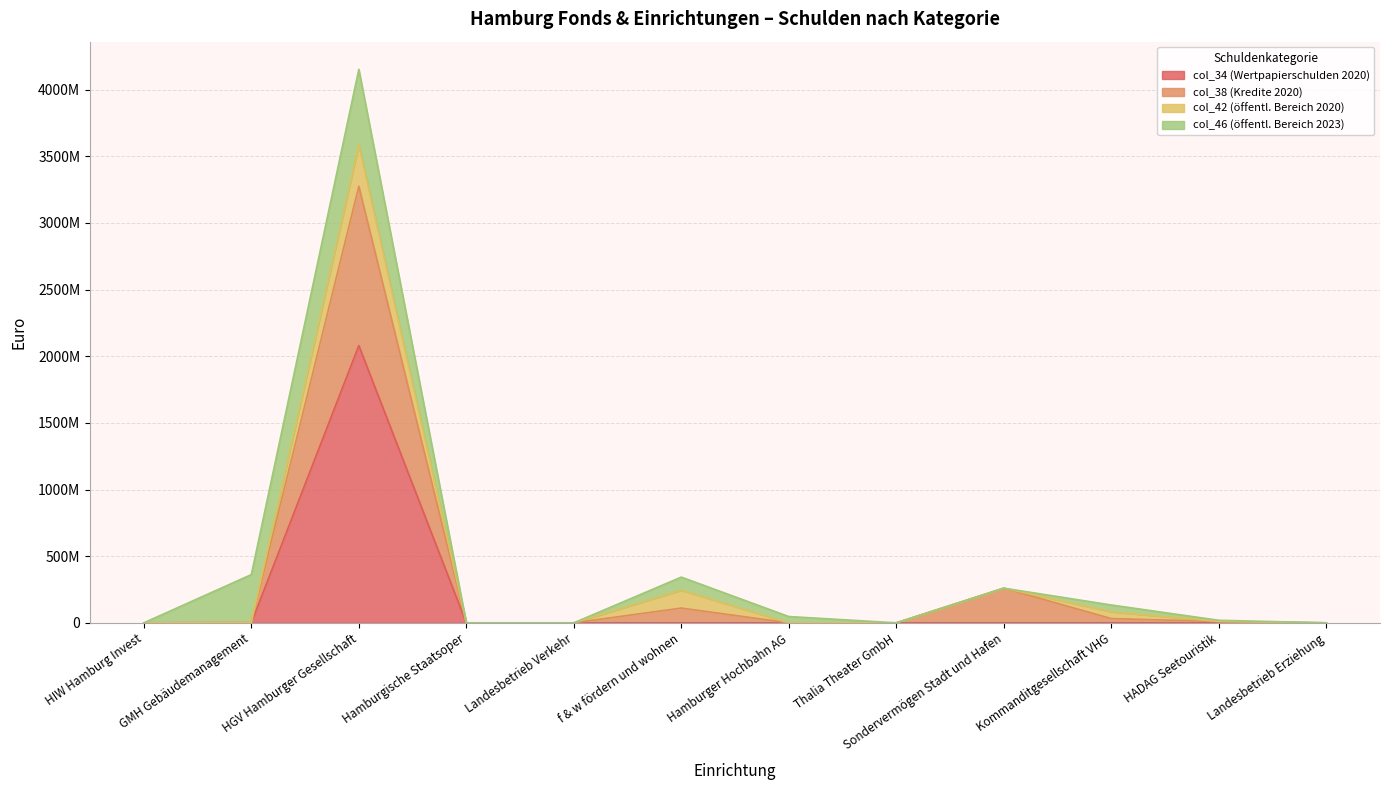

True or false: col_38 (Kredite 2020) and col_34 (Wertpapierschulden 2020) cross at least once.

False